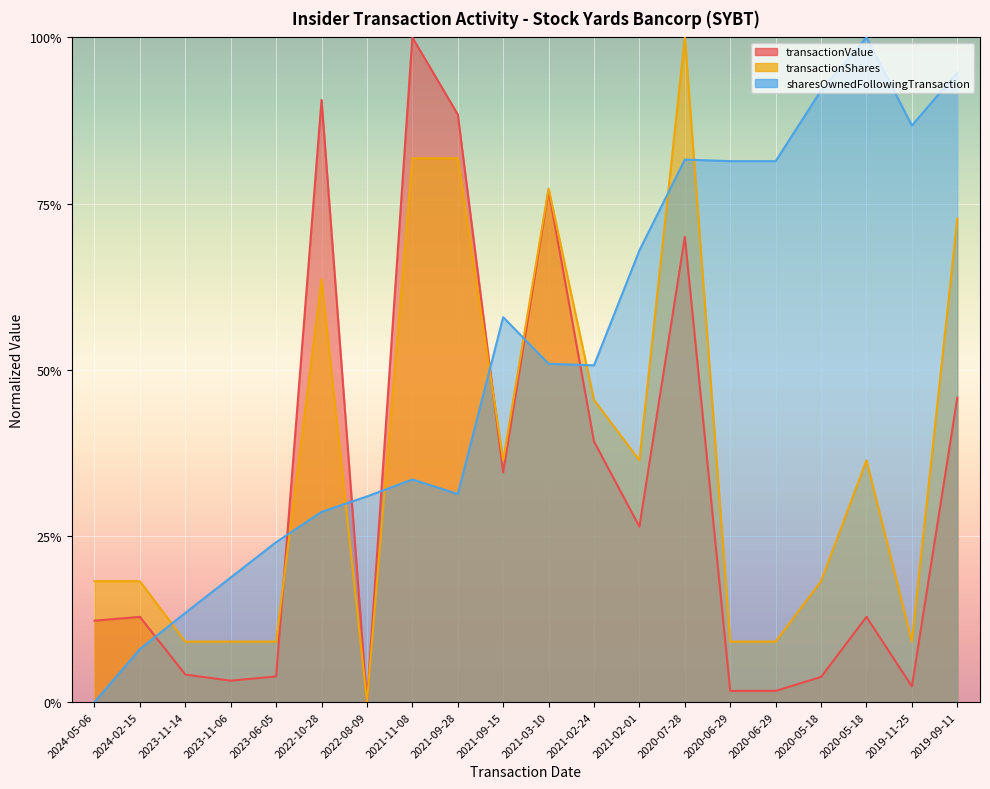

What is the difference between the sharesOwnedFollowingTransaction values at 2021-09-28 and 2023-11-06?

0.1